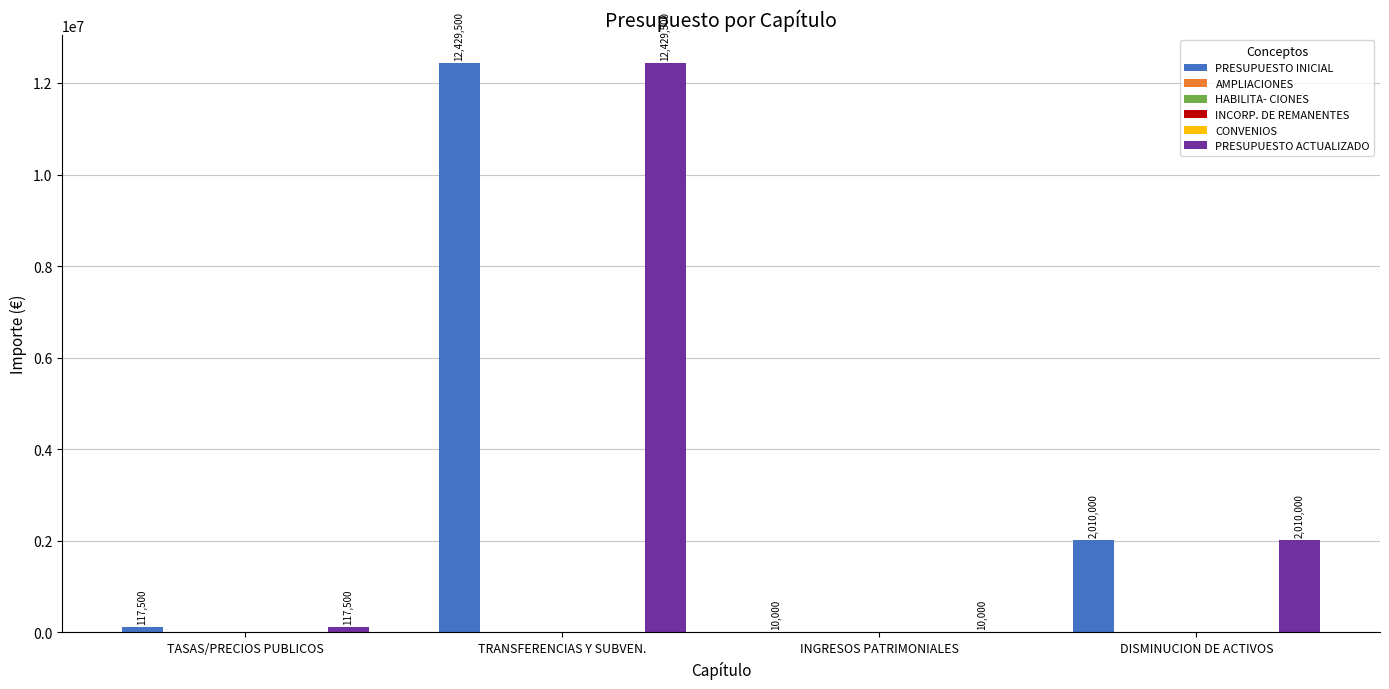

Is the value of HABILITA- CIONES at INGRESOS PATRIMONIALES greater than the value of INCORP. DE REMANENTES at DISMINUCION DE ACTIVOS?

No